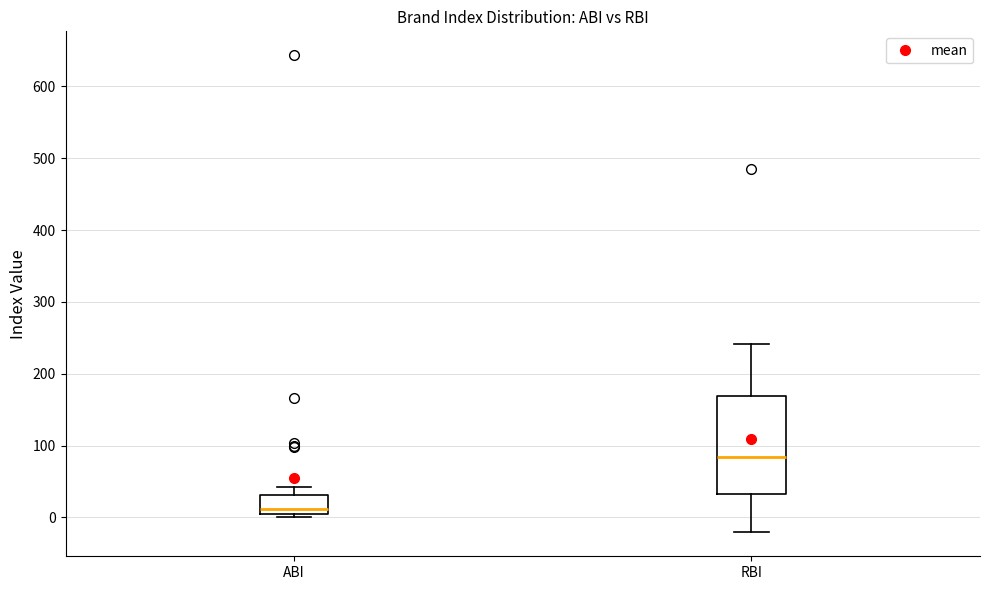

Where does the median line of the box for RBI sit on the y-axis? The values are not printed on the chart, so give them approximately, as read against the axis.

80